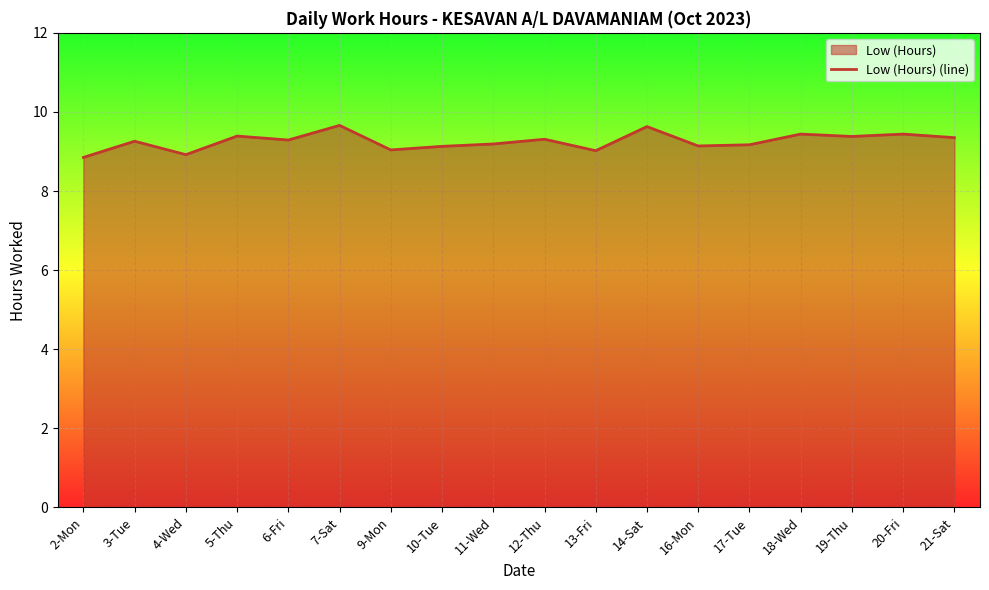

How many lines are shown in the chart?

1